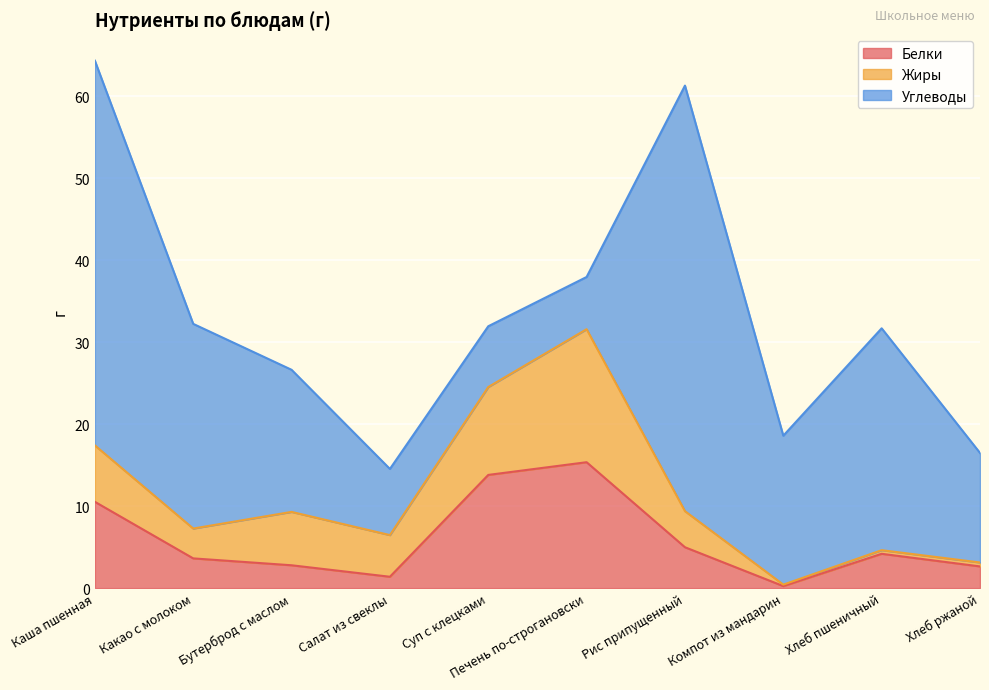

True or false: Жиры and Углеводы cross at least once.

True